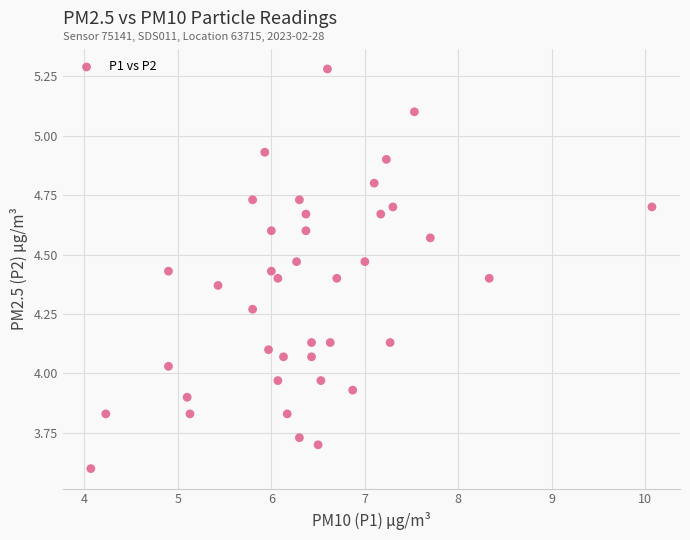

What is the range of X values (max minus min)?

6.0